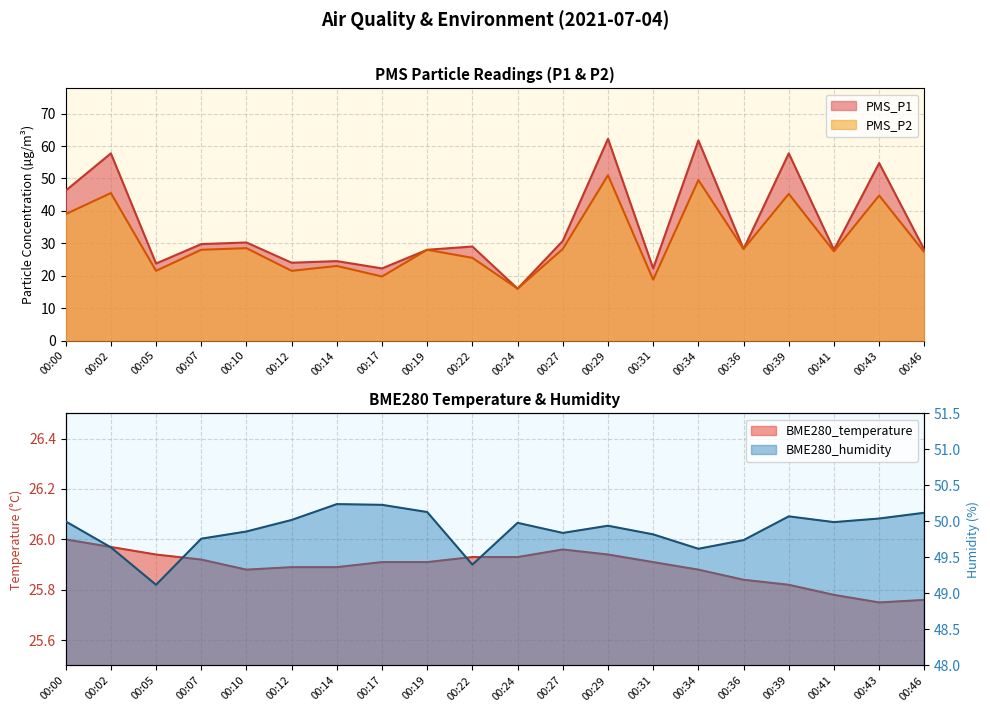

Rank the series by their average value, from lowest to highest.

BME280_temperature, PMS_P2, PMS_P1, BME280_humidity